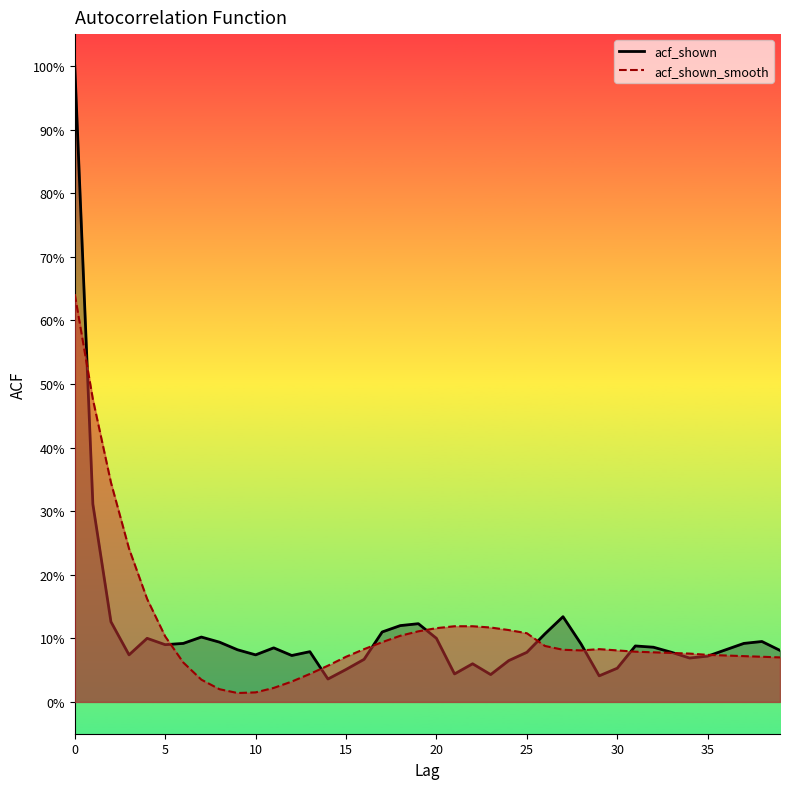

What is the spread (max minus min) of values at 23?

0.1